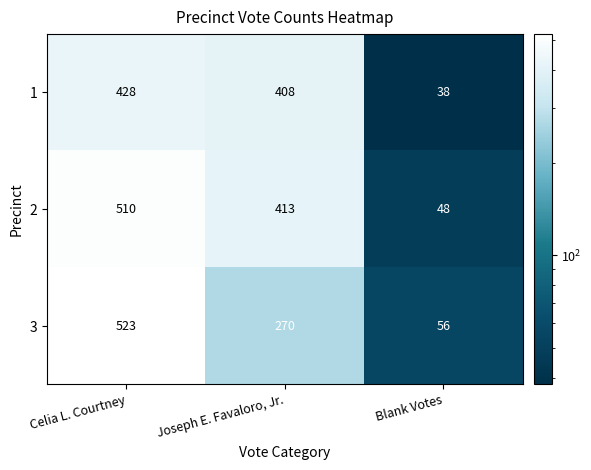

What is the approximate value of 3 at Celia L. Courtney, to the nearest 10?

520